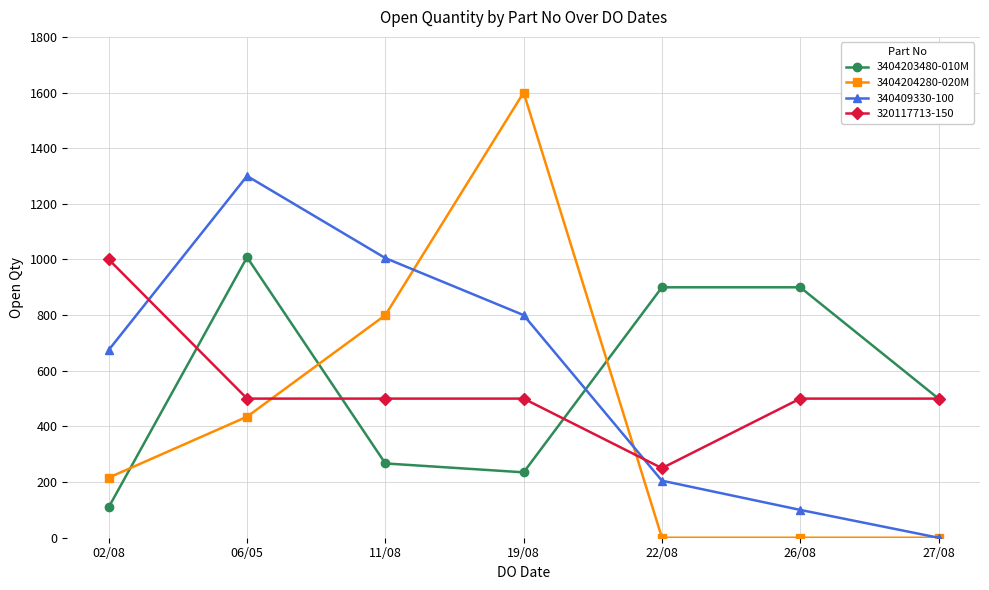

Which series has the largest total across all categories?

340409330-100